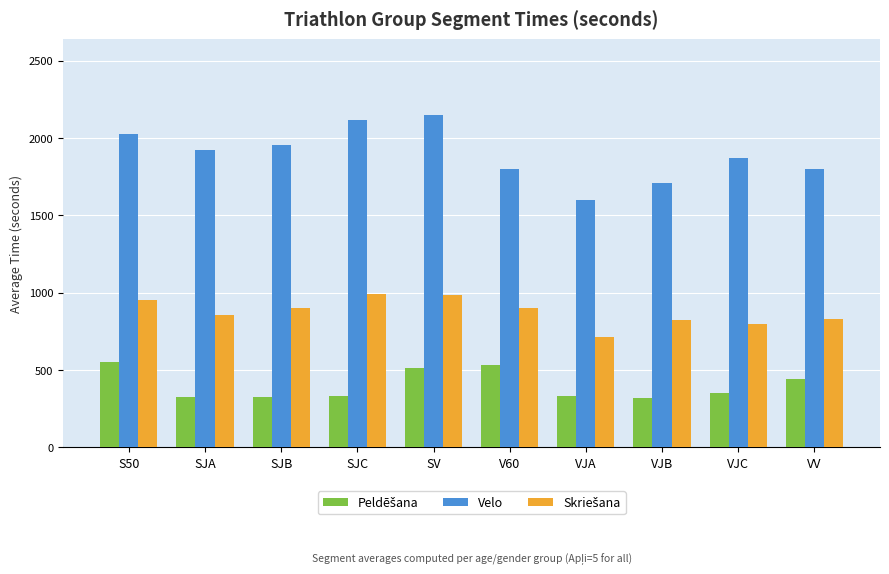

What is the difference between the Velo values at SJB and VJB?

247